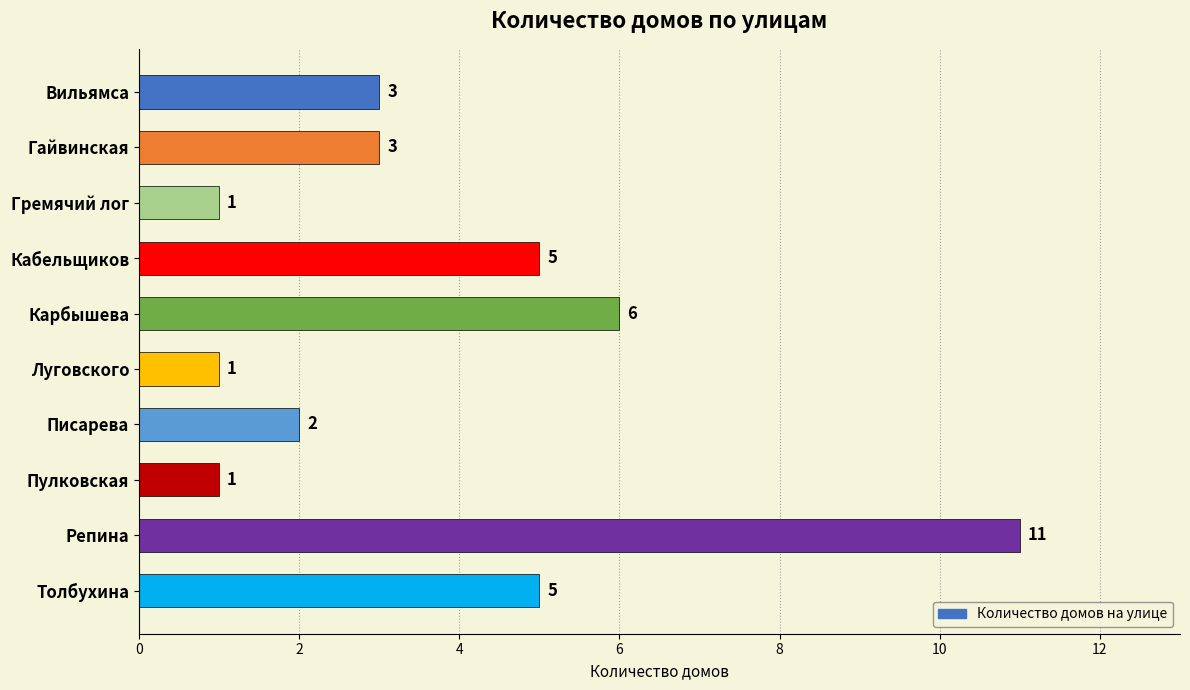

What position from the bottom is Гремячий лог?

8